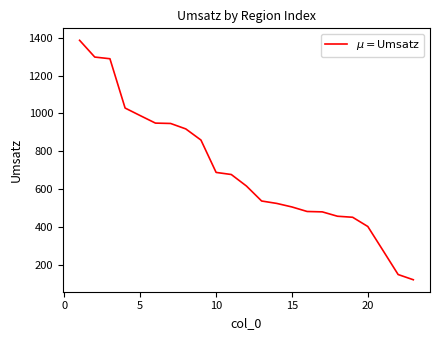

What is the greatest value displayed?

1386.8